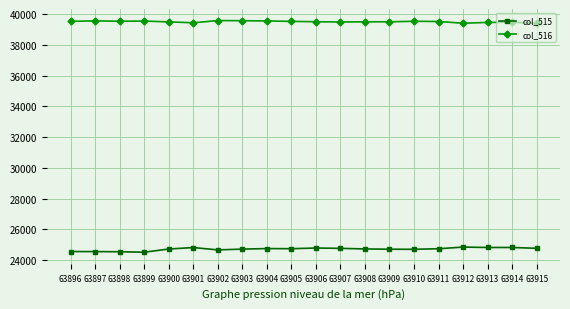

How many categories are shown in the chart?

20